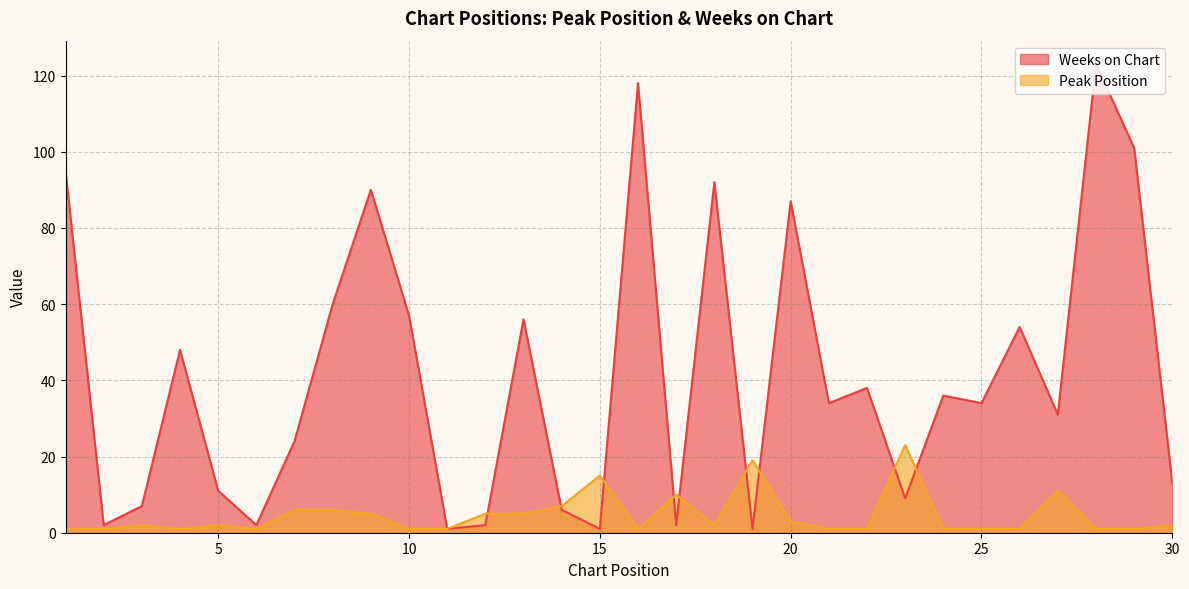

At which category is the sum across all series the highest?

28